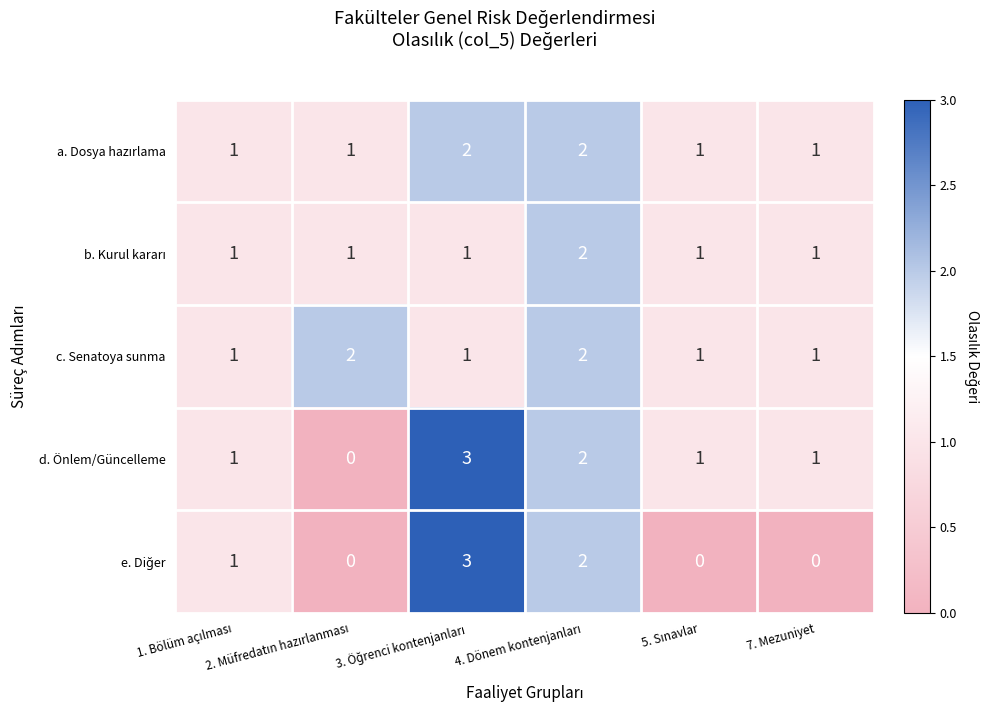

What is the greatest value displayed?

3